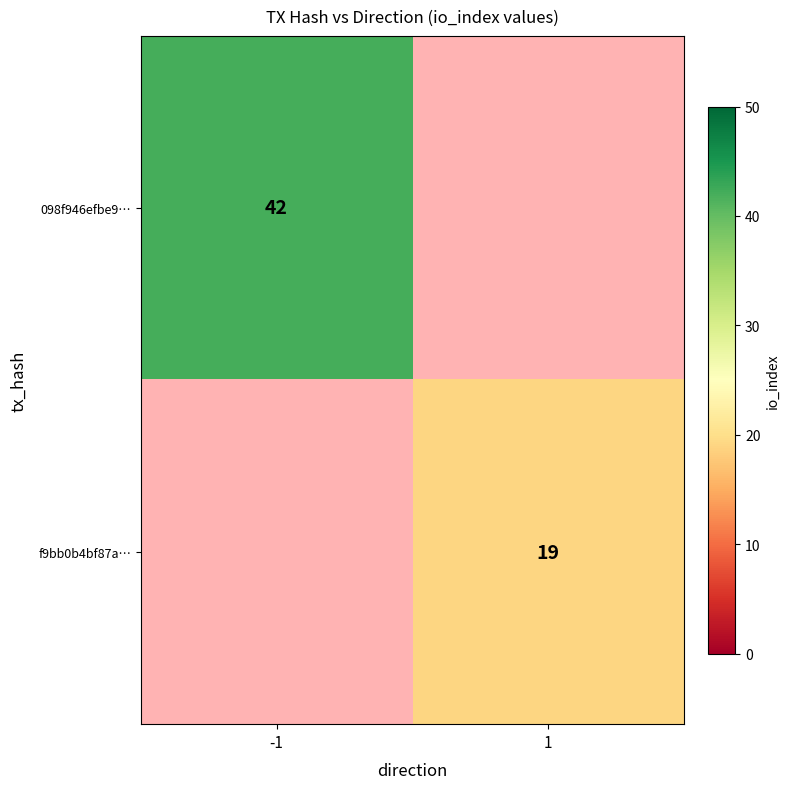

Is the value of f9bb0b4bf87a… at 1 greater than the value of 098f946efbe9… at -1?

No